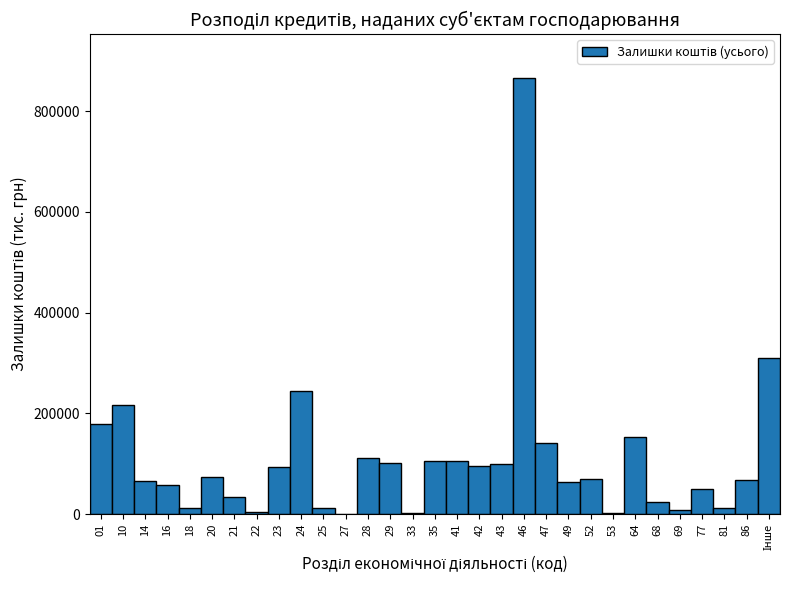

Is it true that the value at 10 is 113294?

False